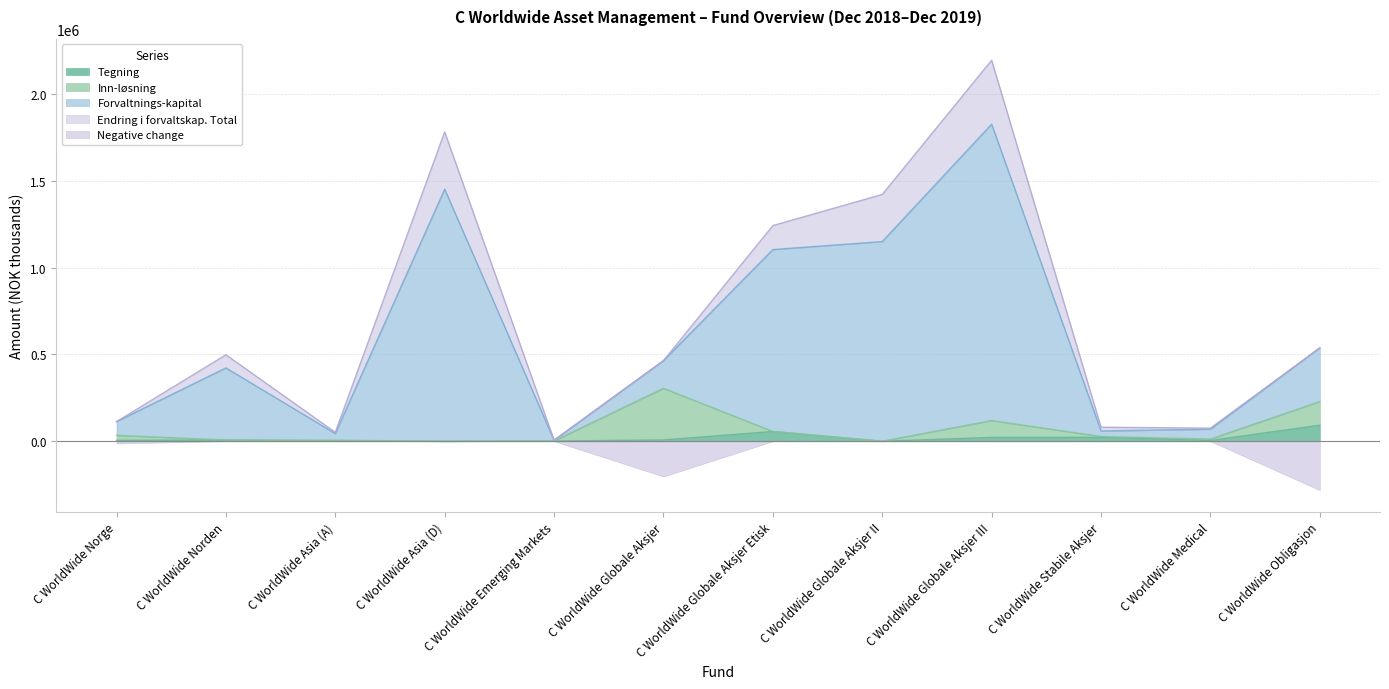

What is the label of the 6th point from the left?

C WorldWide Globale Aksjer